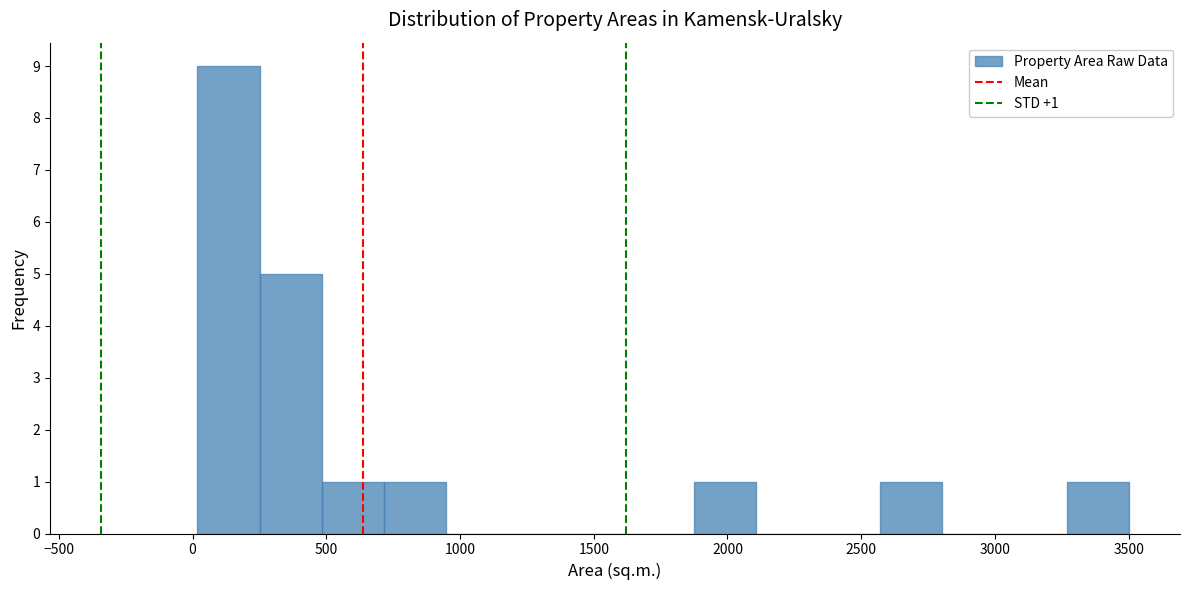

Which range on the x-axis has the tallest bar?

0 to 250